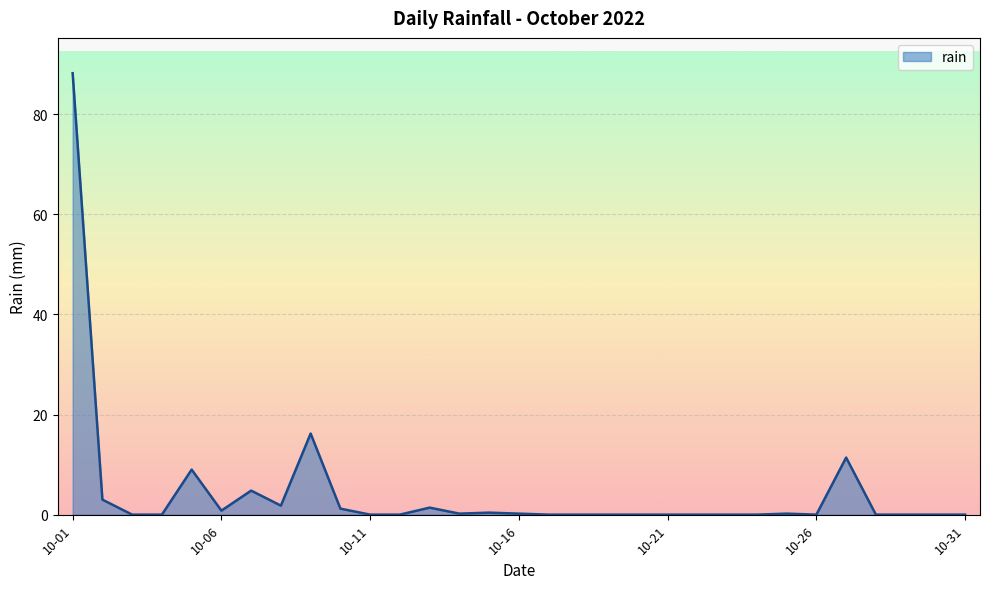

How many series are shown in this chart?

1